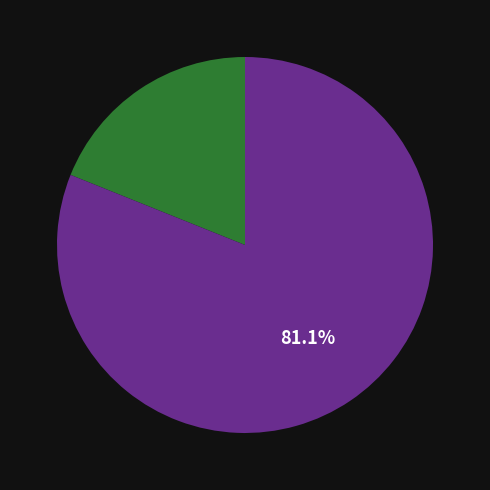

Does any single category account for the majority?

Yes